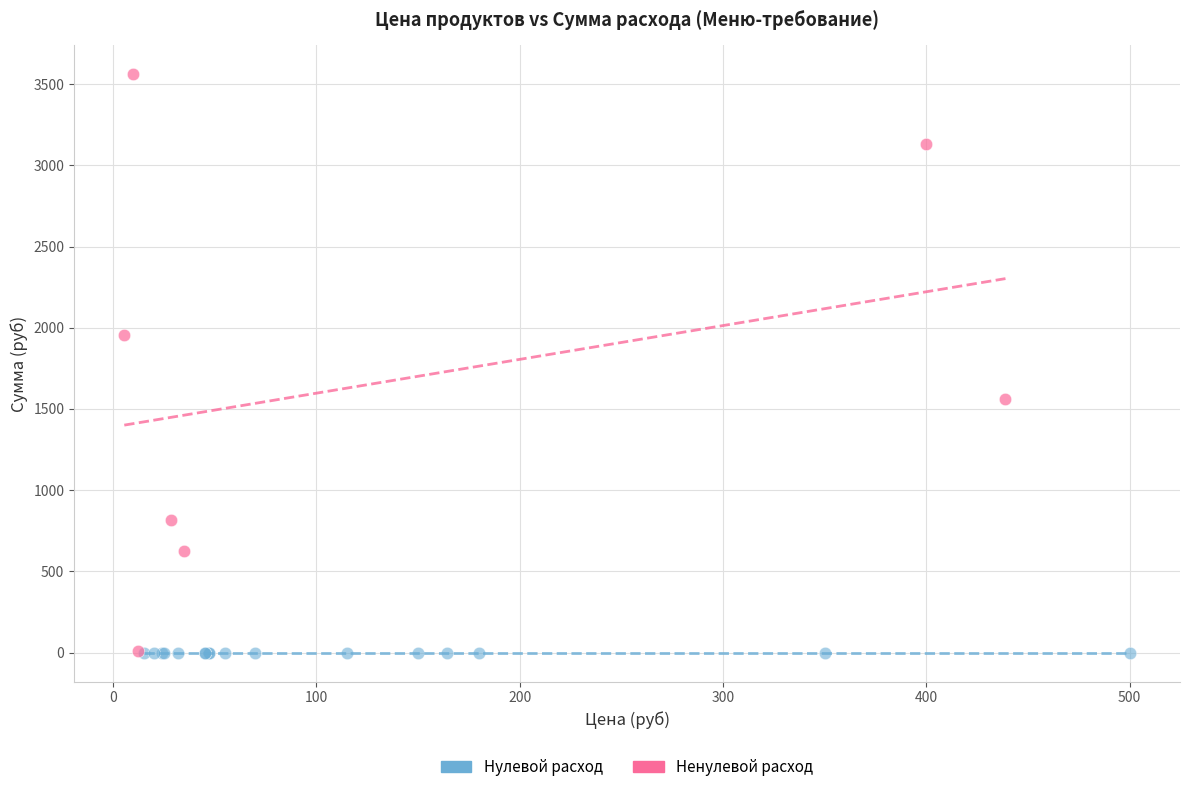

Which series contains the highest Y value?

Ненулевой расход